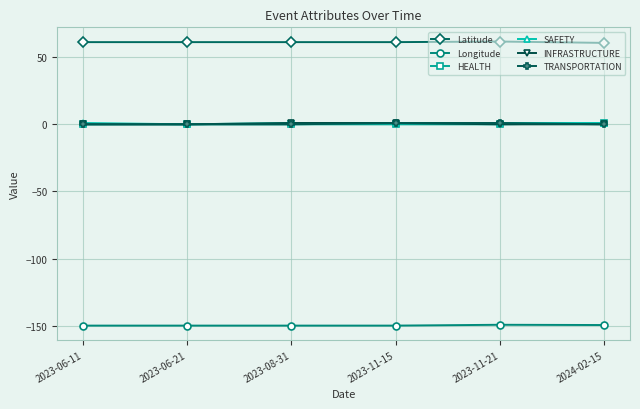

What is the difference between the INFRASTRUCTURE values at 2023-08-31 and 2023-06-21?

1.0